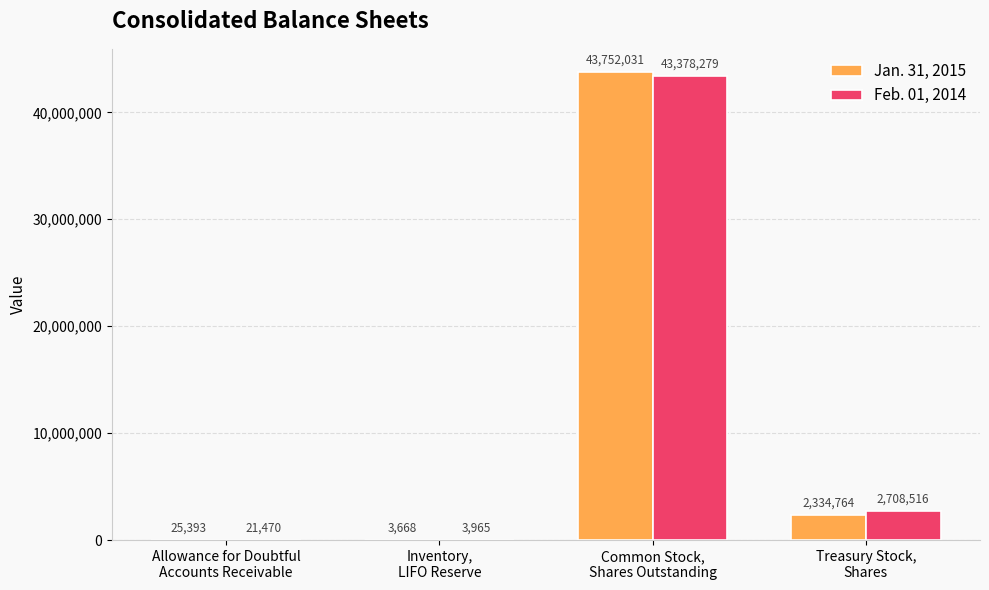

What is the total value across all series at Inventory,
LIFO Reserve?

7633